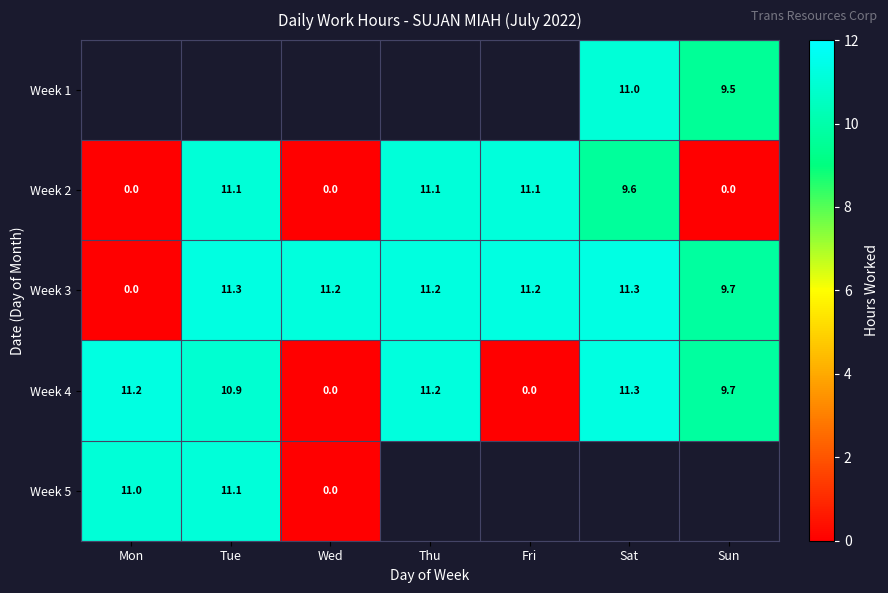

How many data points does each series have?

7